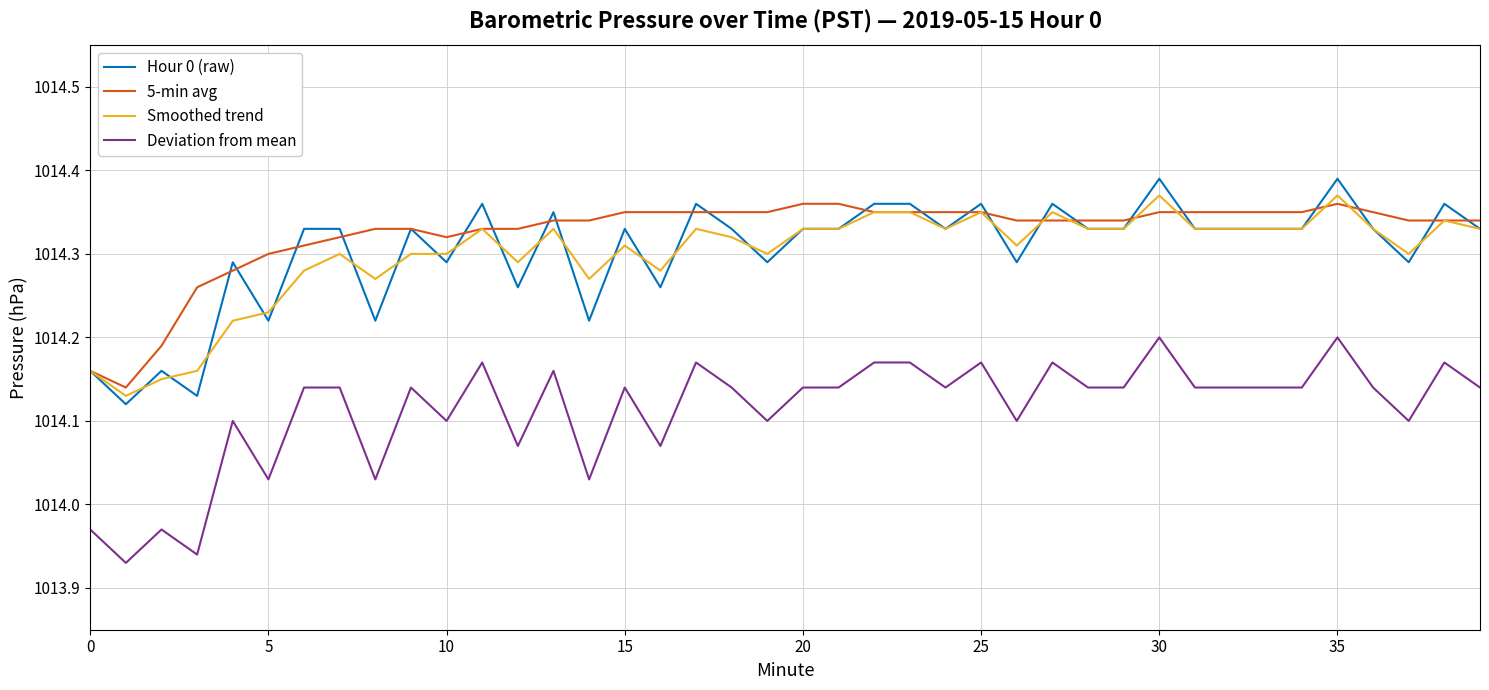

What is the sum of all Smoothed trend values?

40572.0